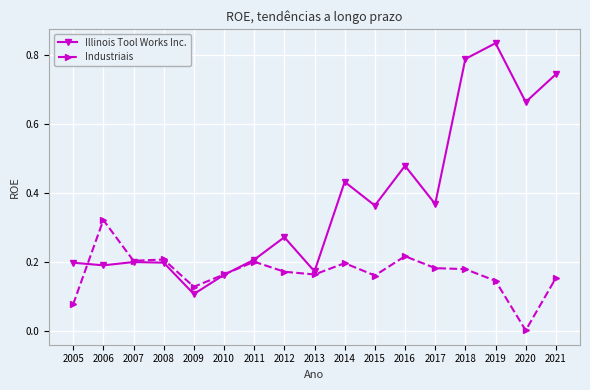

At which label is Industriais closest to 0?

2020